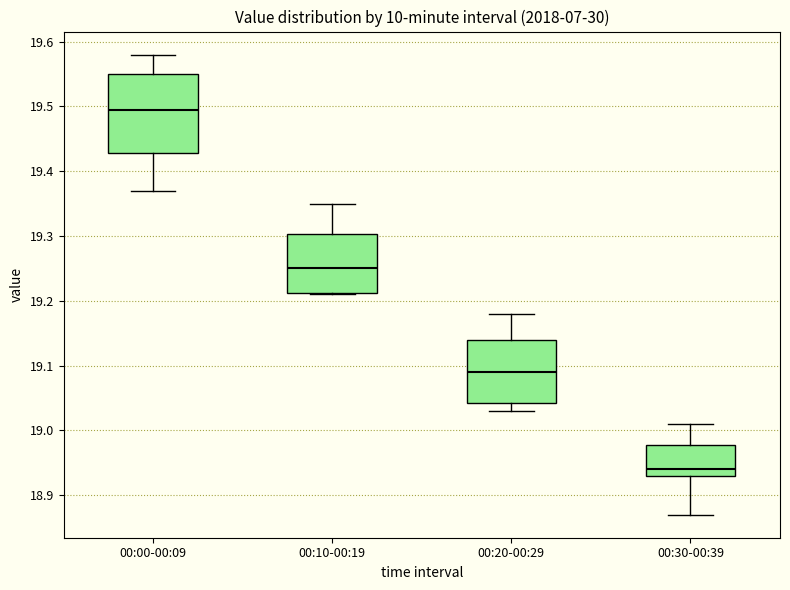

Comparing the boxes themselves (not the whiskers), which one is the tallest?

00:00-00:09